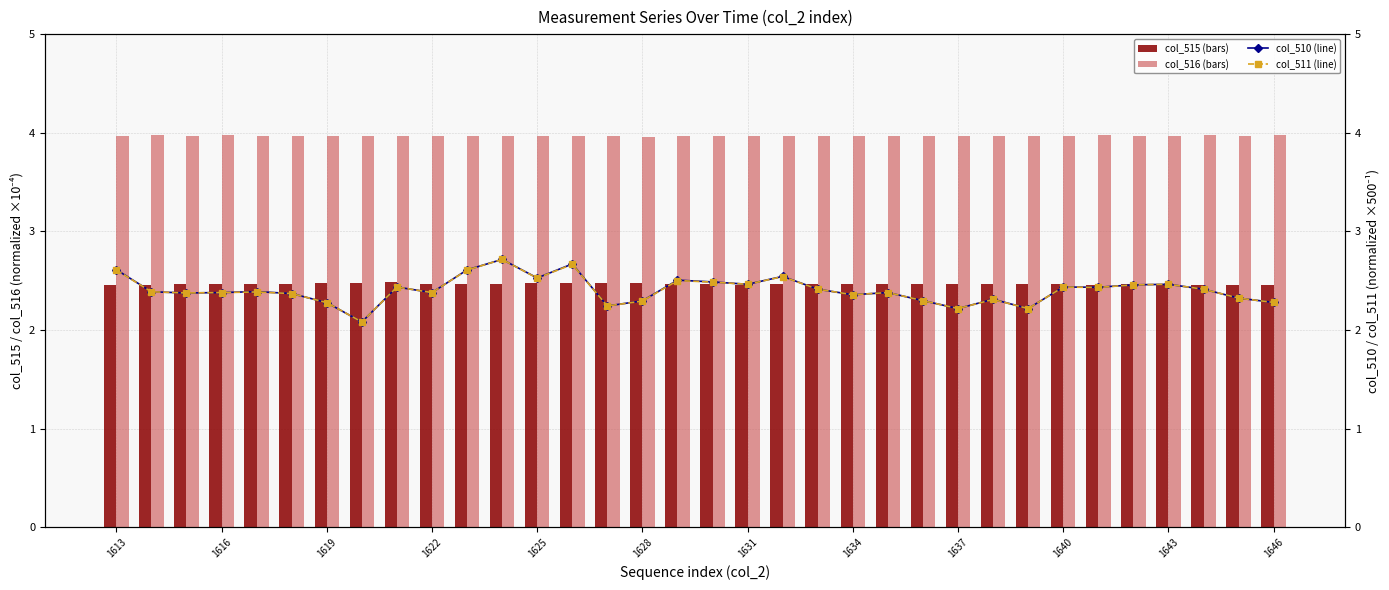

What is the maximum value for col_515 (bars)?

2.5